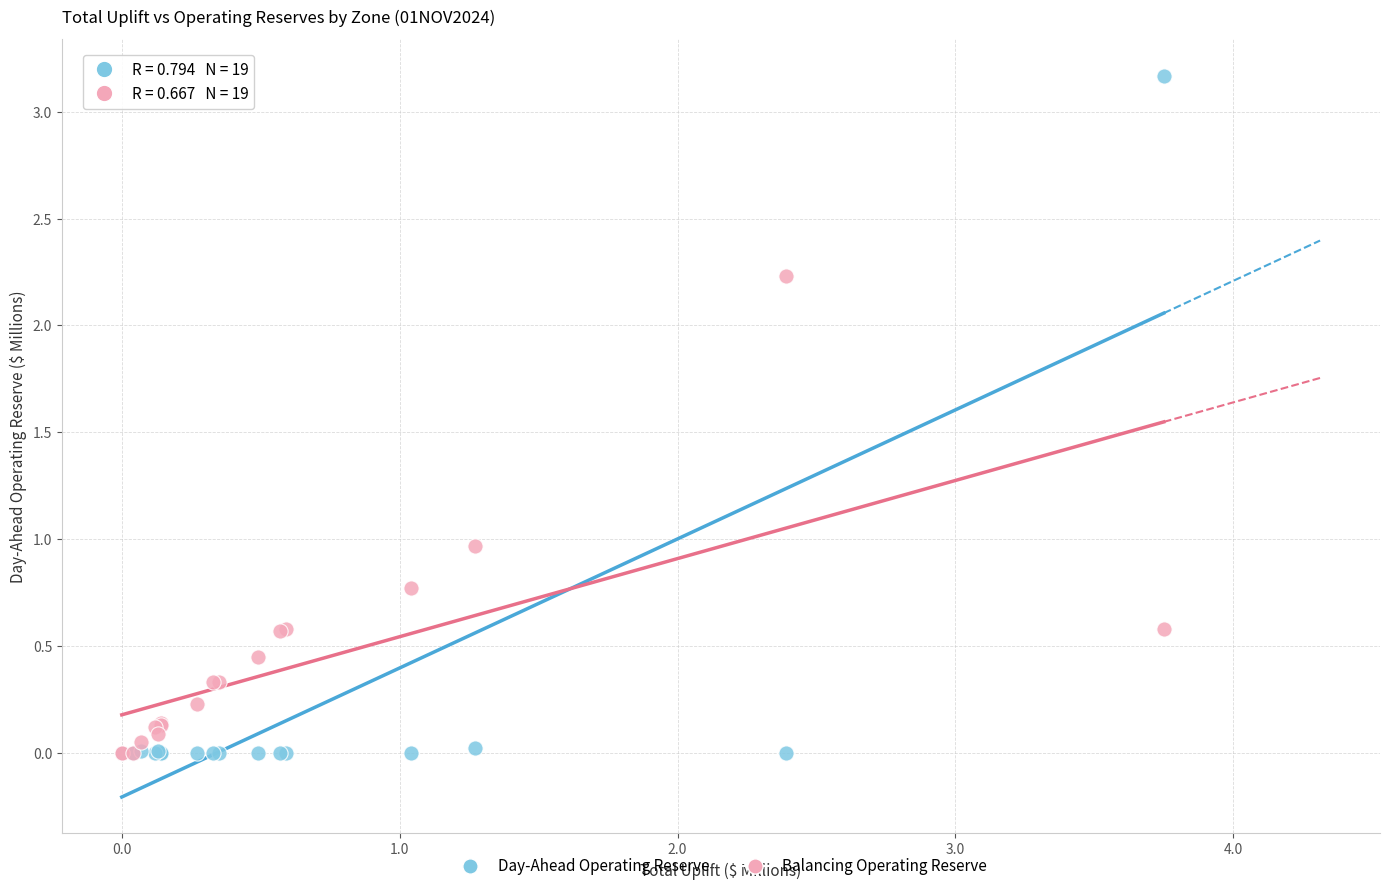

Which series contains the highest Y value?

Day-Ahead Operating Reserve